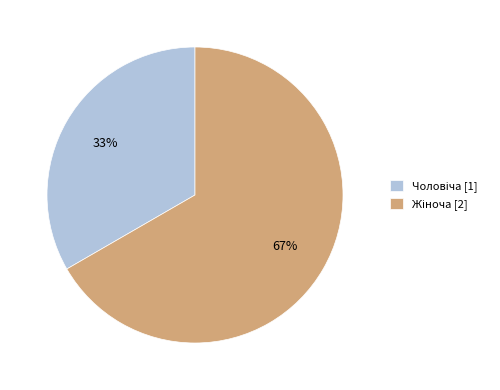

Is there any slice that represents more than half of the pie?

Yes